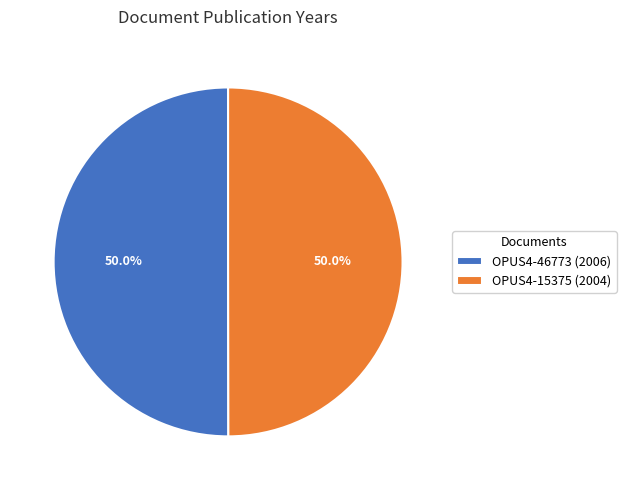

To the nearest percent, what is the average slice percentage?

50%